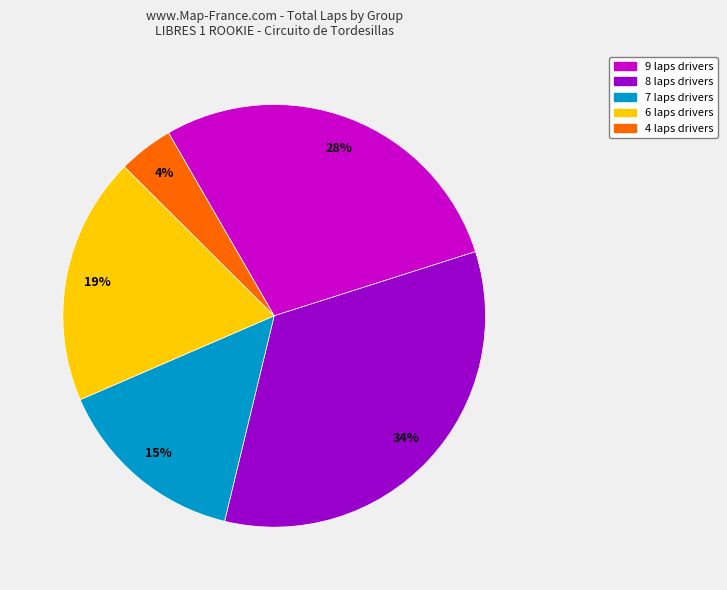

Which has a higher value, 6 laps drivers or 4 laps drivers?

6 laps drivers